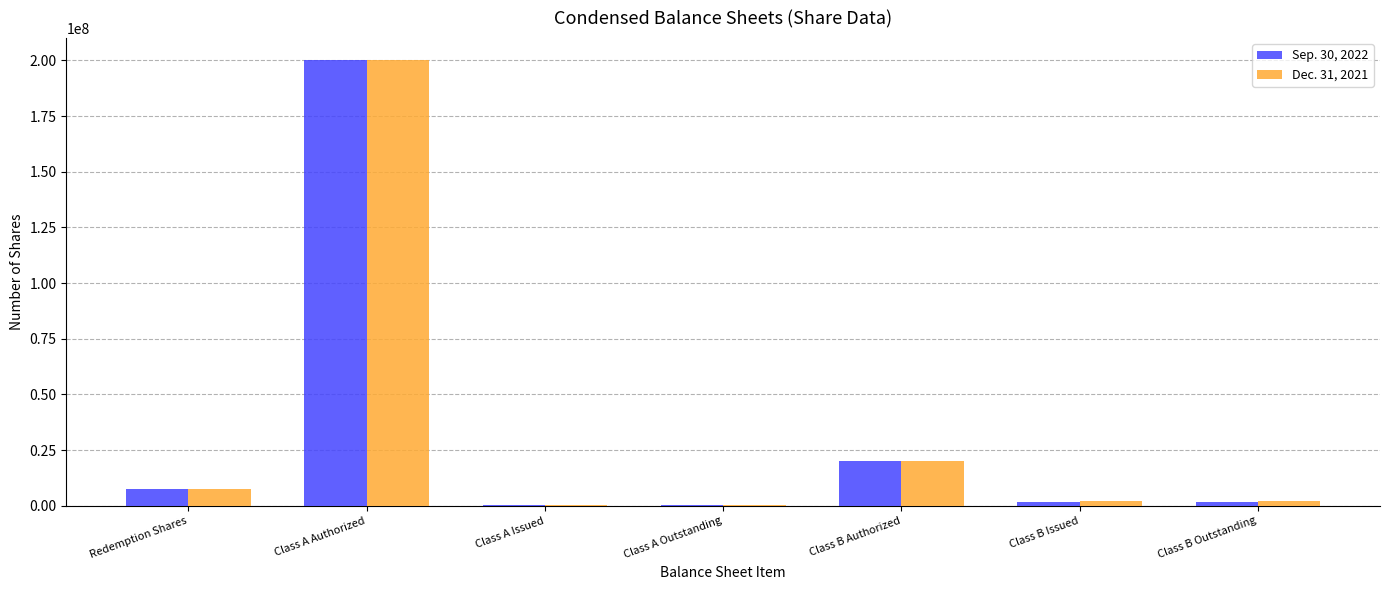

The value of Sep. 30, 2022 at Class A Authorized is 44253451. True or false?

False